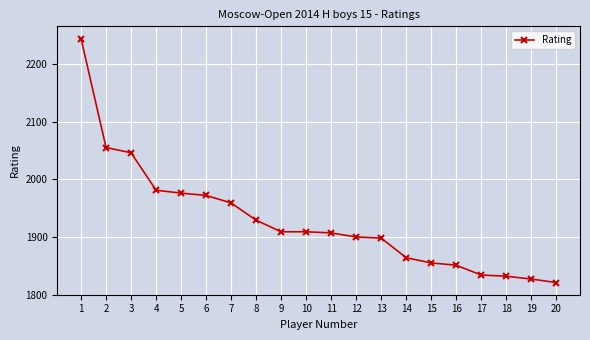

What is the smallest value displayed?

1821